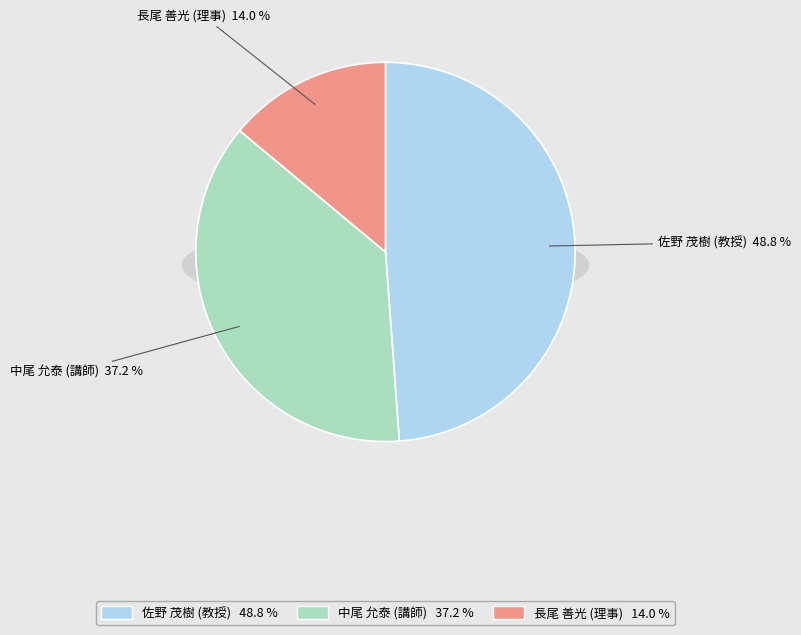

What portion of the pie excludes 中尾 允泰
(講師)?

62.8%